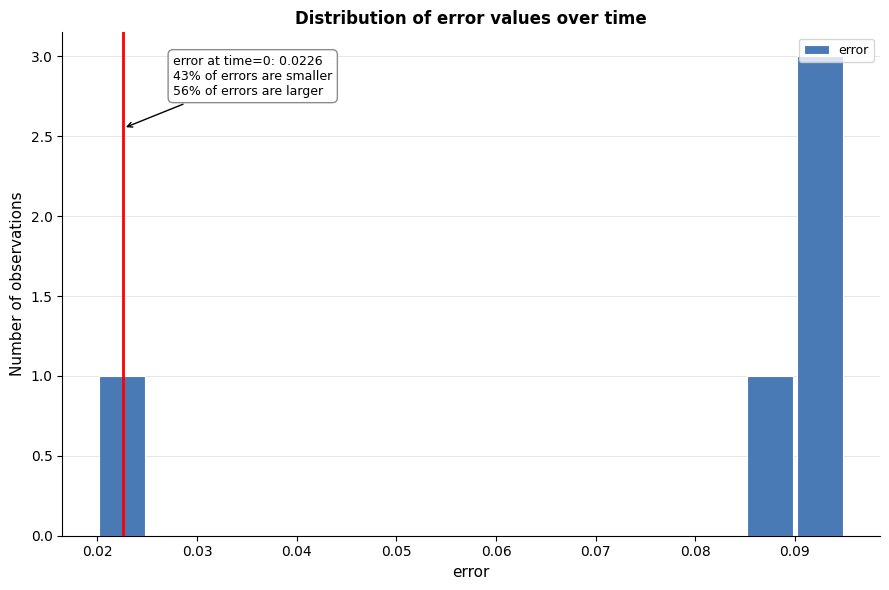

Over which range of the x-axis is the bar tallest?

0.090 to 0.095